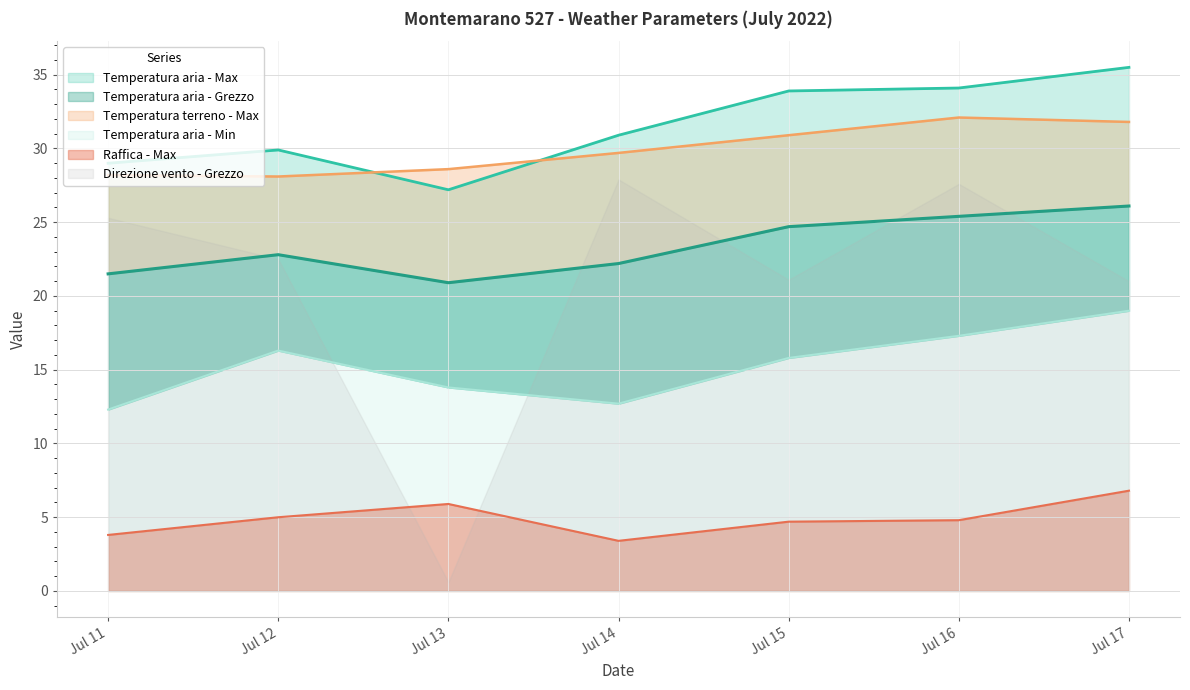

The Raffica - Max series shows 5.0 at Jul 12. True or false?

True